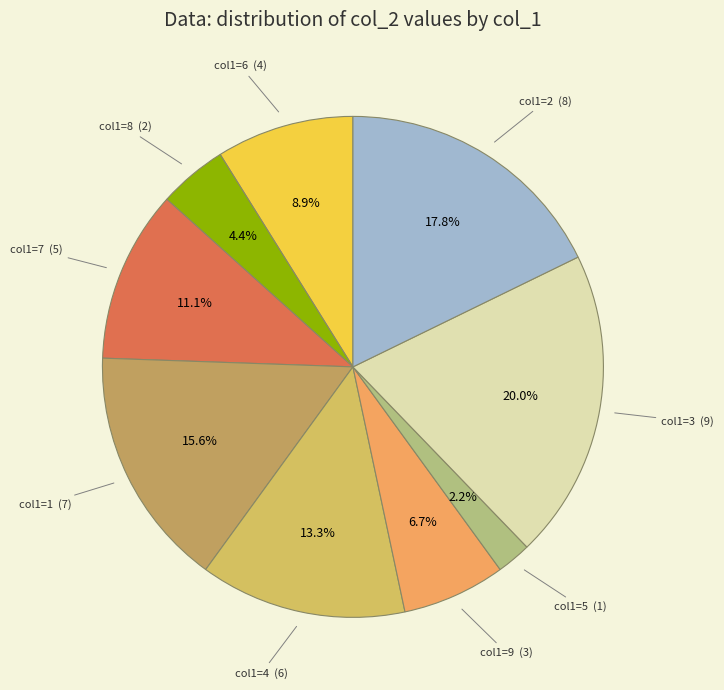

Approximately how many times larger is the value at col1=3 compared to col1=2?

1.1